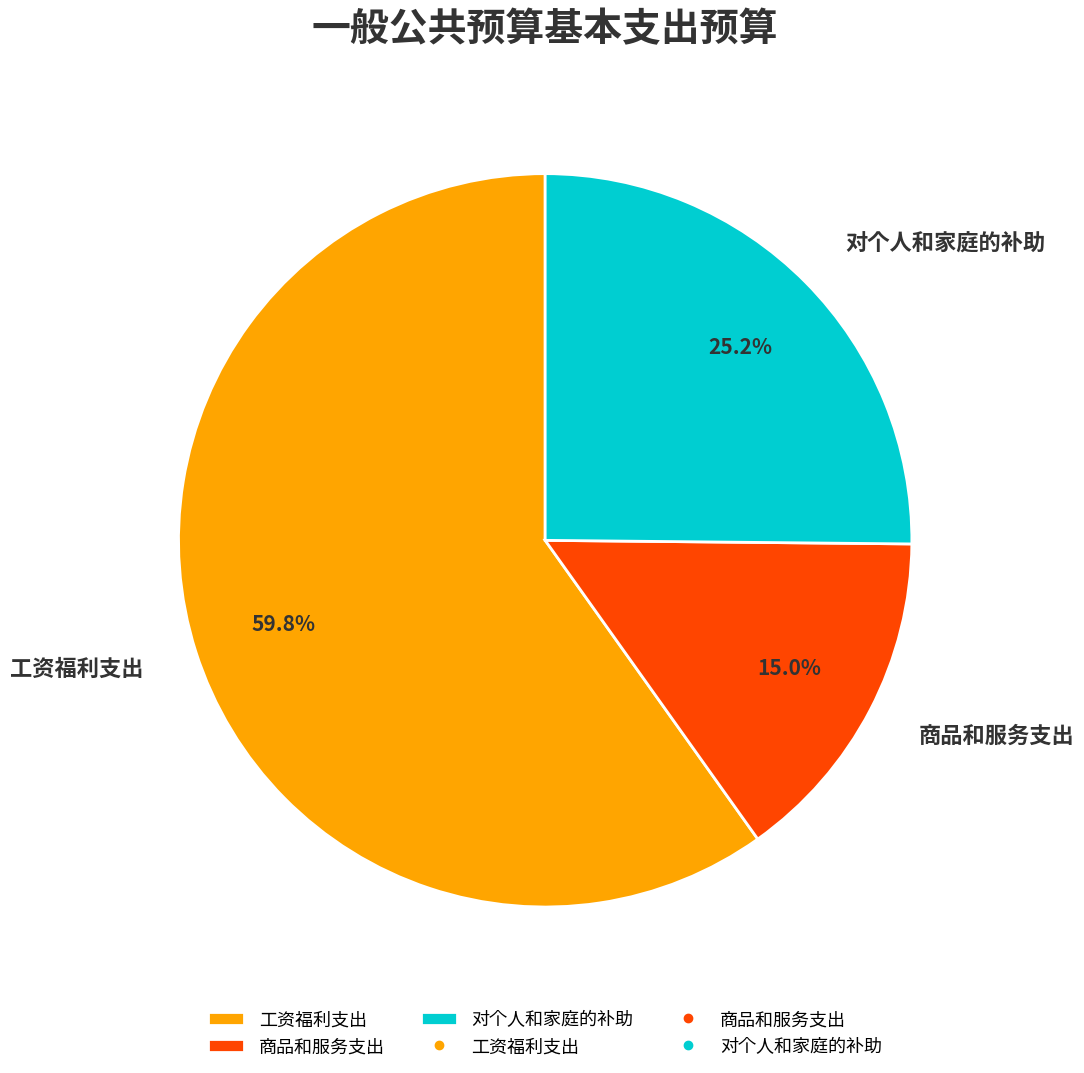

To the nearest percent, what is the combined percentage of 对个人和家庭的补助 and 商品和服务支出?

40%